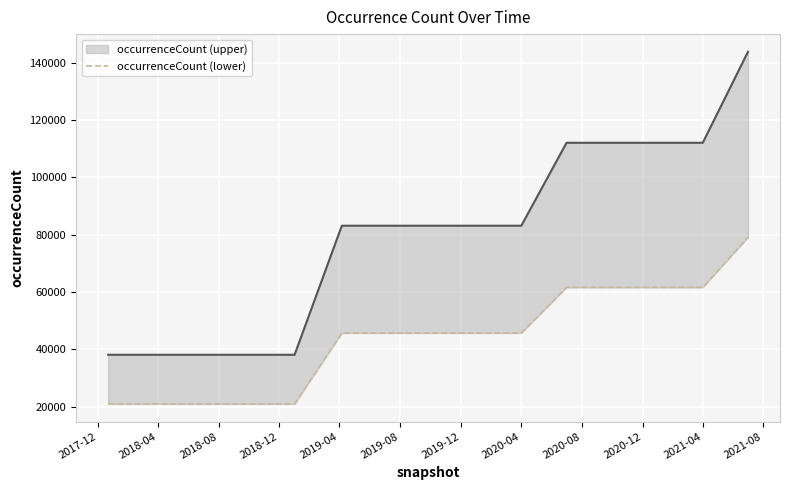

Rank the categories by value from highest to lowest.

2021-07-01, 2020-07-01, 2020-10-01, 2021-01-01, 2021-04-01, 2019-04-06, 2019-07-01, 2019-10-09, 2020-01-01, 2020-04-01, 2017-12-22, 2018-04-09, 2018-07-11, 2018-09-28, 2019-01-01